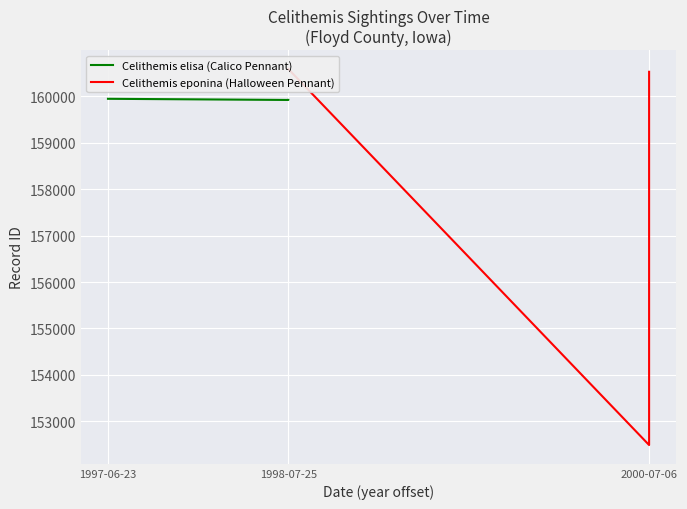

Count the number of categories in the chart.

3